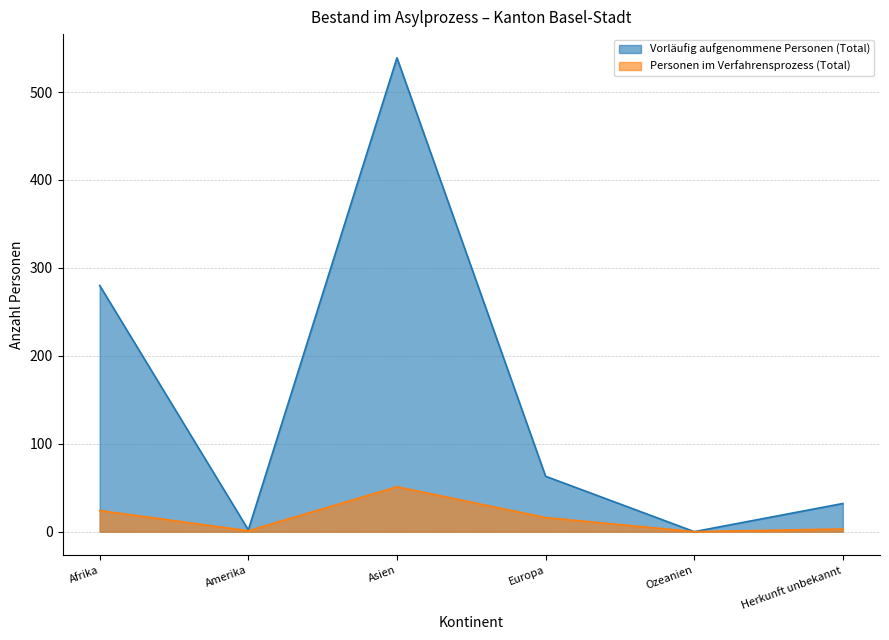

Read the Personen im Verfahrensprozess (Total) value at Asien, to the nearest 10.

50